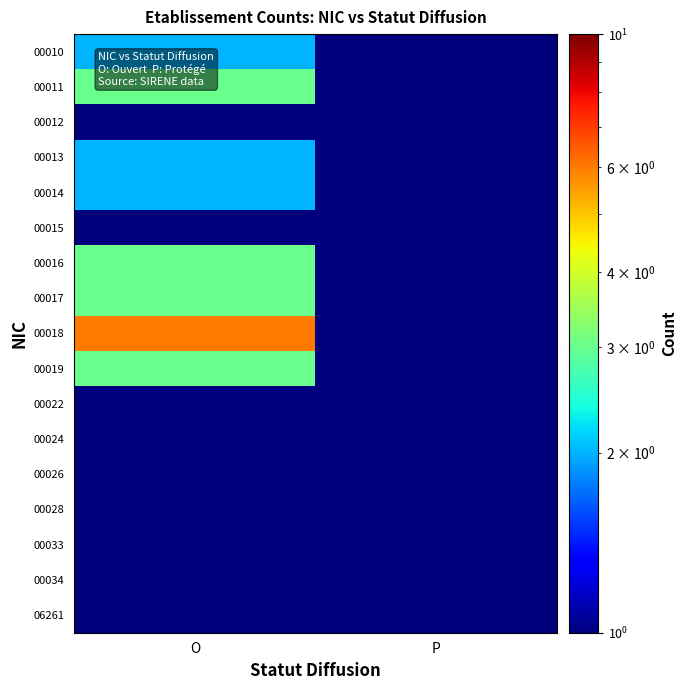

Reading left to right, extract all data points from this chart.

00010: O=2.0	P=0.5
00011: O=3.0	P=1.0
00012: O=1.0	P=0.5
00013: O=2.0	P=0.5
00014: O=2.0	P=0.5
00015: O=1.0	P=0.5
00016: O=3.0	P=0.5
00017: O=3.0	P=0.5
00018: O=6.0	P=0.5
00019: O=3.0	P=0.5
00022: O=1.0	P=0.5
00024: O=1.0	P=0.5
00026: O=1.0	P=0.5
00028: O=1.0	P=0.5
00033: O=1.0	P=0.5
00034: O=1.0	P=0.5
06261: O=1.0	P=0.5